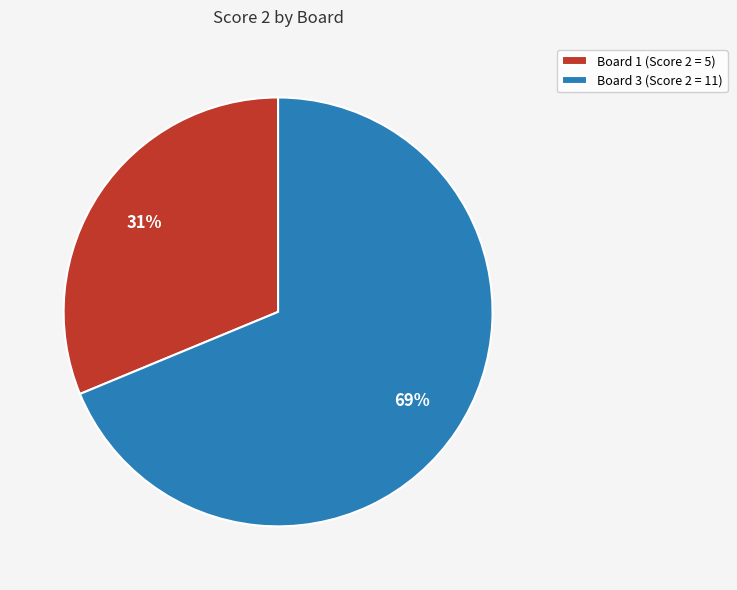

The Board 1 (Score 2 = 5) slice represents 24% of the pie. True or false?

False